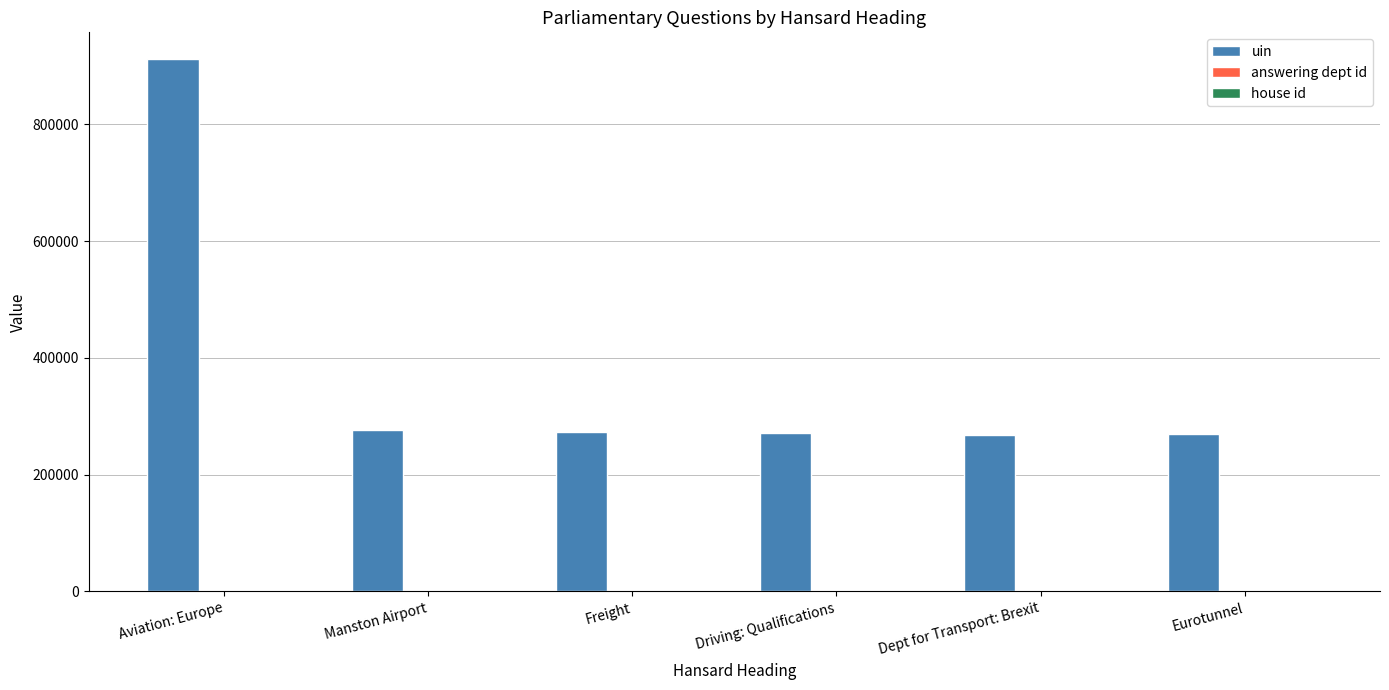

At which category is the sum across all series the highest?

Aviation: Europe